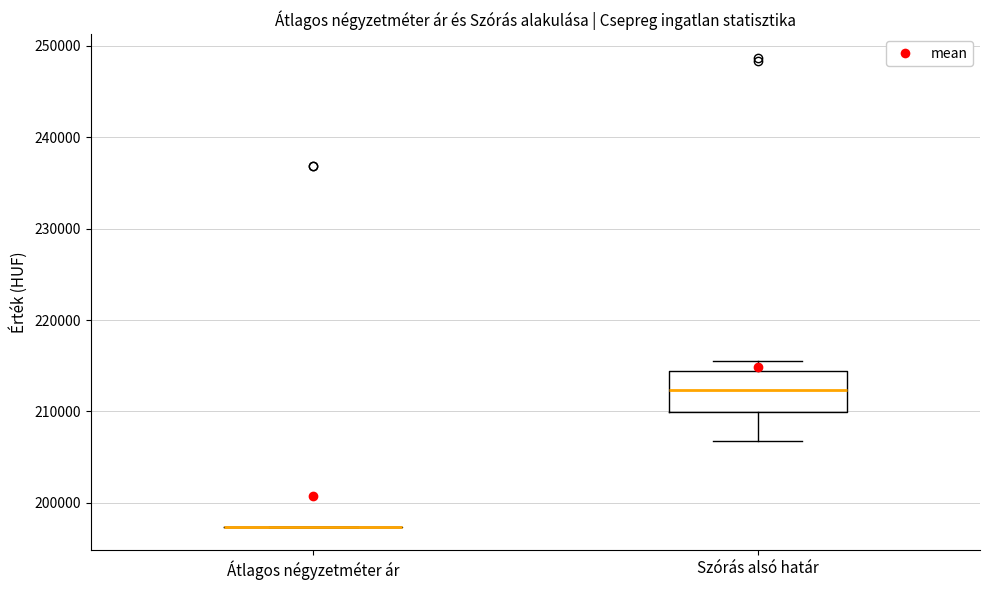

Reading left to right, transcribe this box plot: for each box, give where its median line is, the range the box spans, and where its two whiskers end, as read against the y-axis. The values are not printed on the chart, so give them approximately, as read against the axis.

Átlagos négyzetméter ár: box collapsed to a line at 197000, whiskers 197000 to 197000
Szórás alsó határ: median 212000, box 210000 to 214000, whiskers 207000 to 216000